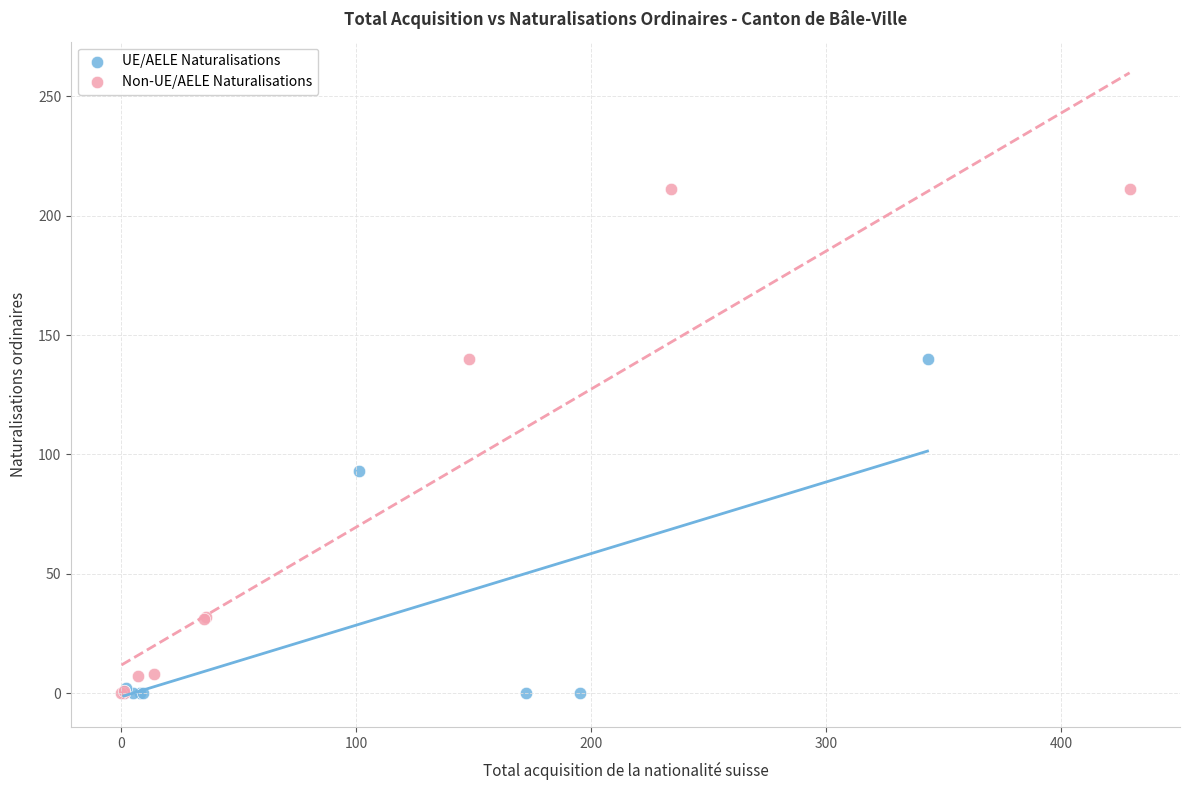

Which series reaches the maximum Y coordinate?

Non-UE/AELE Naturalisations